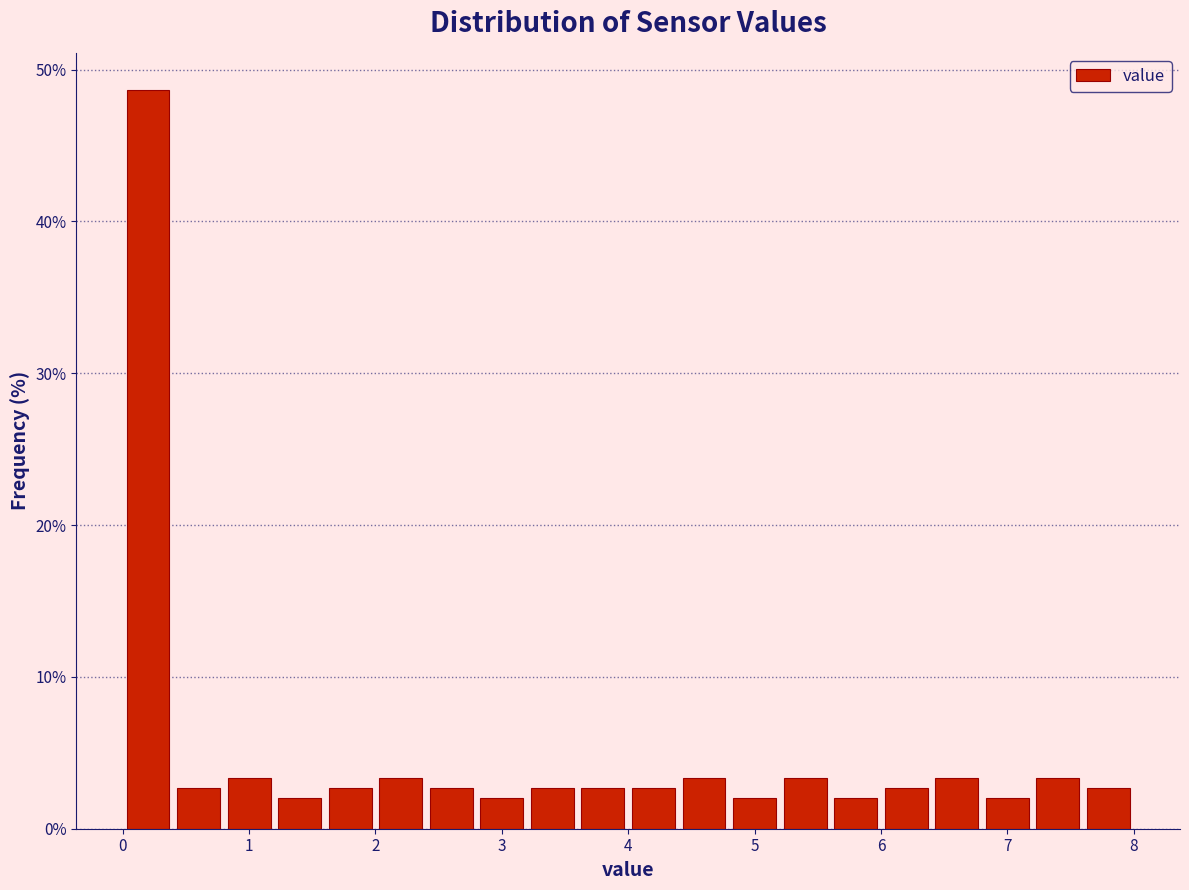

Reading left to right, list every bar in this chart as the range it spans on the x-axis followed by its height. The values are not printed on the chart, so give them approximately, as read against the axis.

0.0 to 0.4: 49
0.4 to 0.8: 3
0.8 to 1.2: 3
1.2 to 1.6: 2
1.6 to 2.0: 3
2.0 to 2.4: 3
2.4 to 2.8: 3
2.8 to 3.2: 2
3.2 to 3.6: 3
3.6 to 4.0: 3
4.0 to 4.4: 3
4.4 to 4.8: 3
4.8 to 5.2: 2
5.2 to 5.6: 3
5.6 to 6.0: 2
6.0 to 6.4: 3
6.4 to 6.8: 3
6.8 to 7.2: 2
7.2 to 7.6: 3
7.6 to 8.0: 3